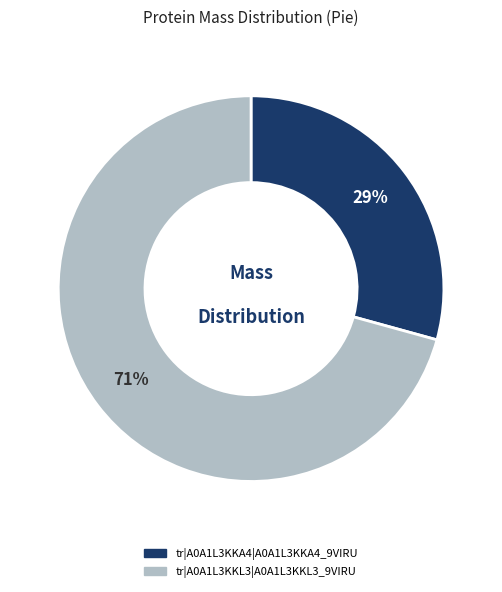

Which has a higher value, tr|A0A1L3KKA4|A0A1L3KKA4_9VIRU or tr|A0A1L3KKL3|A0A1L3KKL3_9VIRU?

tr|A0A1L3KKL3|A0A1L3KKL3_9VIRU